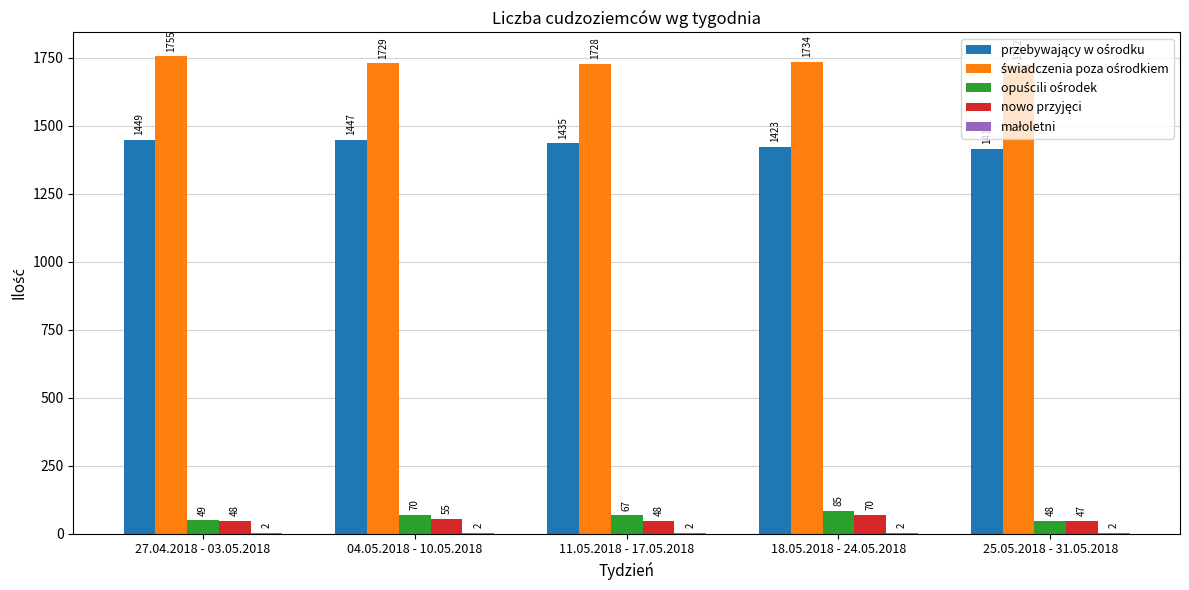

What is the total value across all series at 27.04.2018 - 03.05.2018?

3303